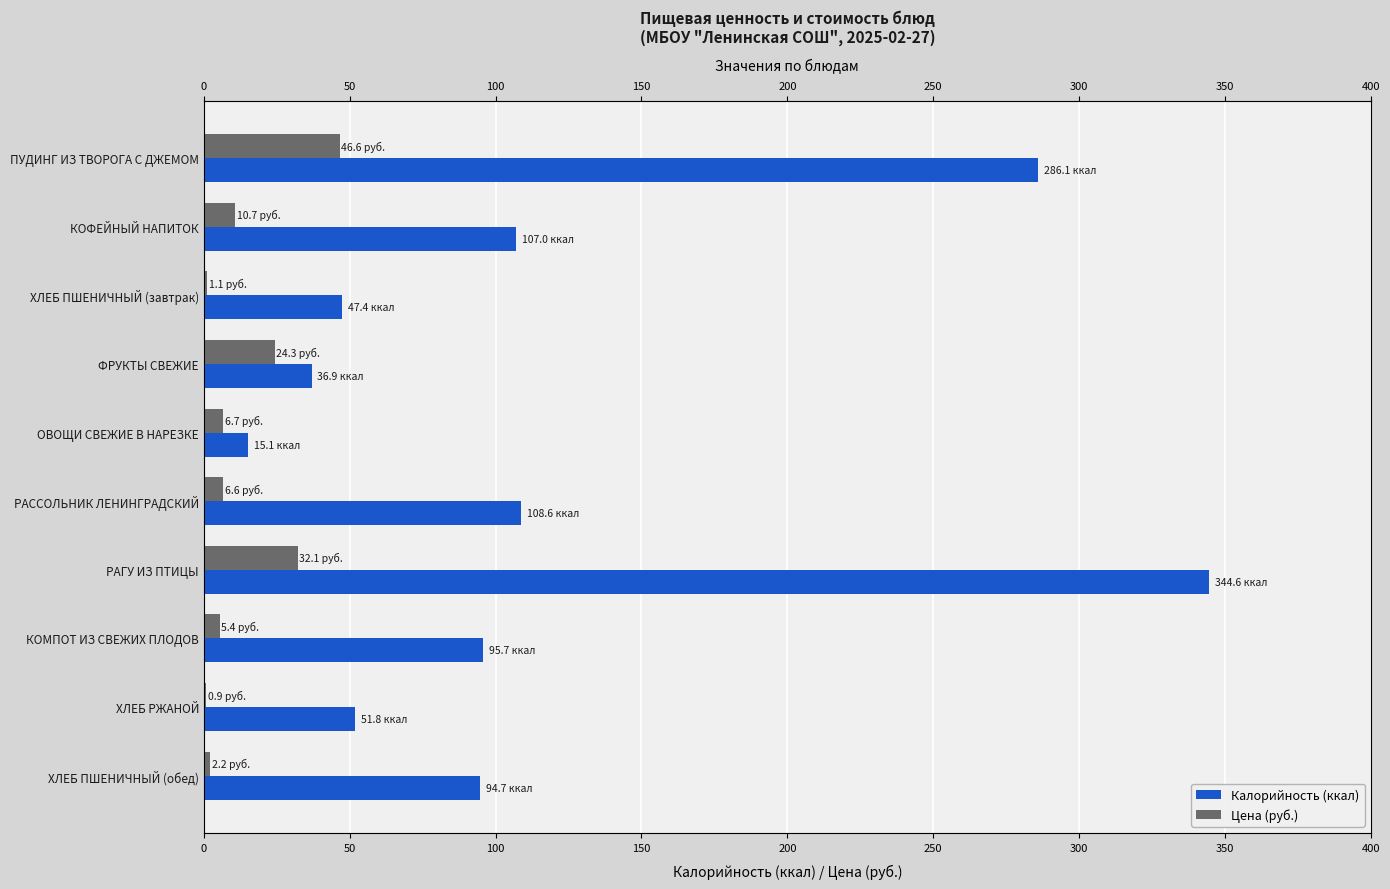

What is the difference between the second highest and minimum values in the Цена (руб.) series?

31.2